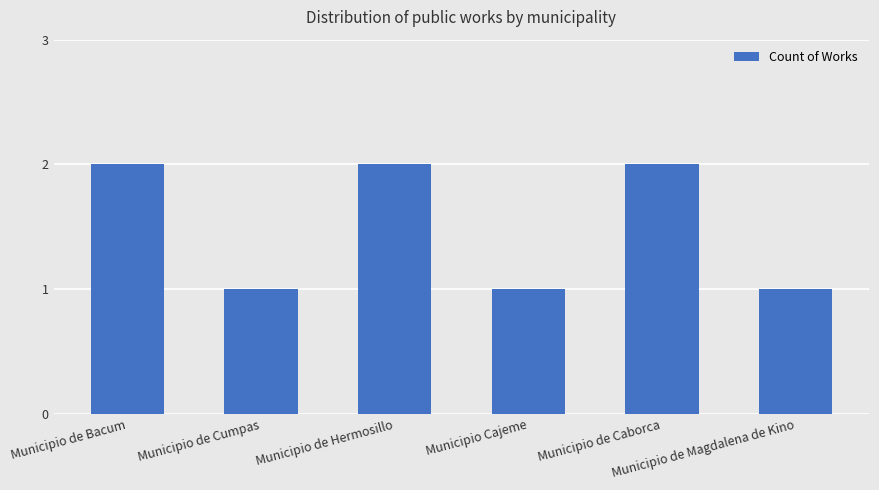

Read the value at Municipio de Caborca.

2